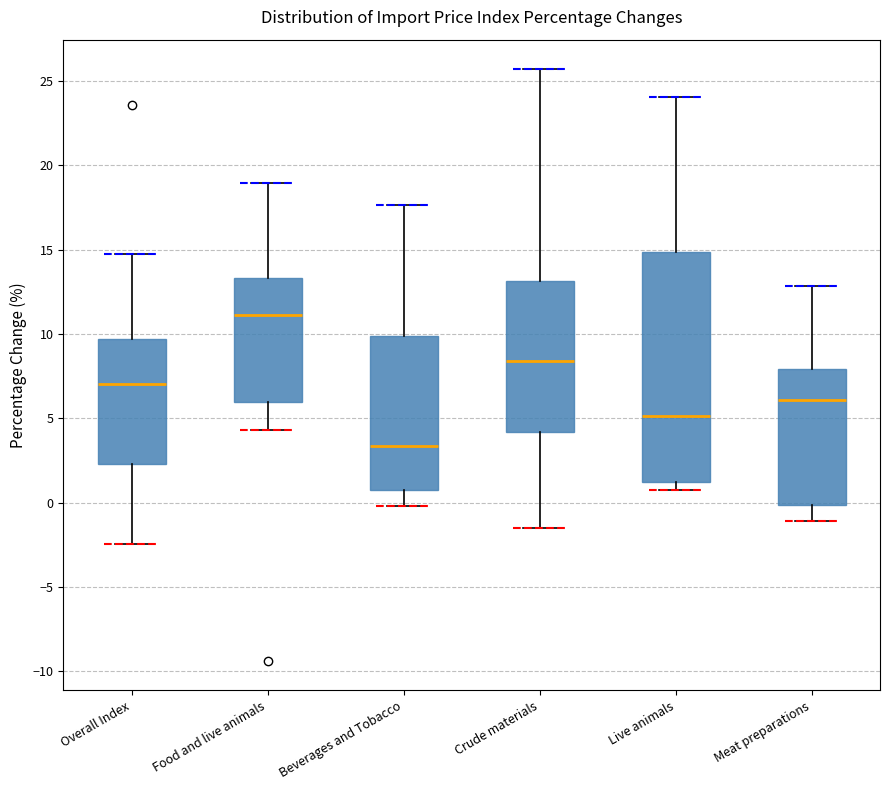

Where is the lower edge of the box for Live animals on the y-axis? The values are not printed on the chart, so give them approximately, as read against the axis.

1.0